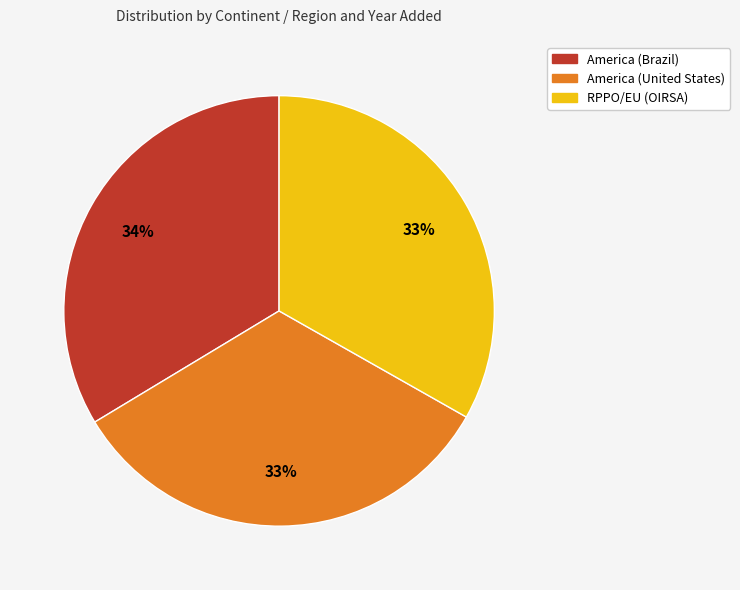

How many slices are in this pie chart?

3